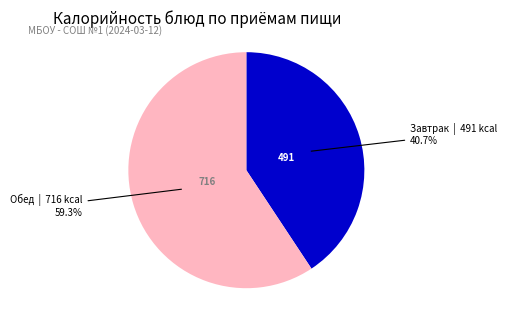

Is there any slice that represents more than half of the pie?

Yes